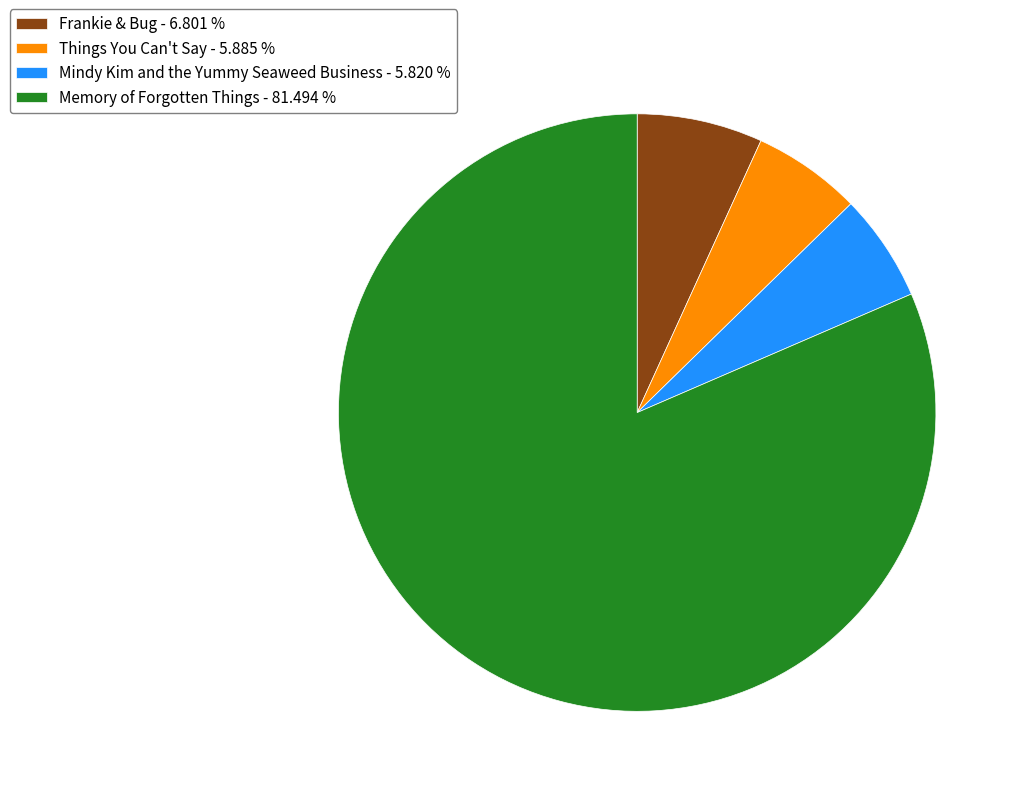

How many segments does this pie chart have?

4